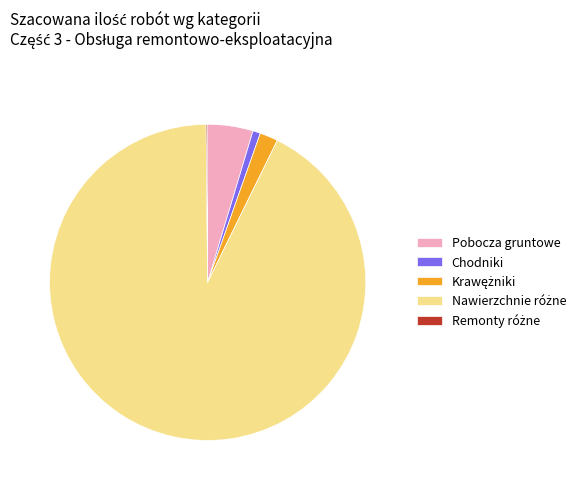

Does Pobocza gruntowe account for over 50% of the chart?

No